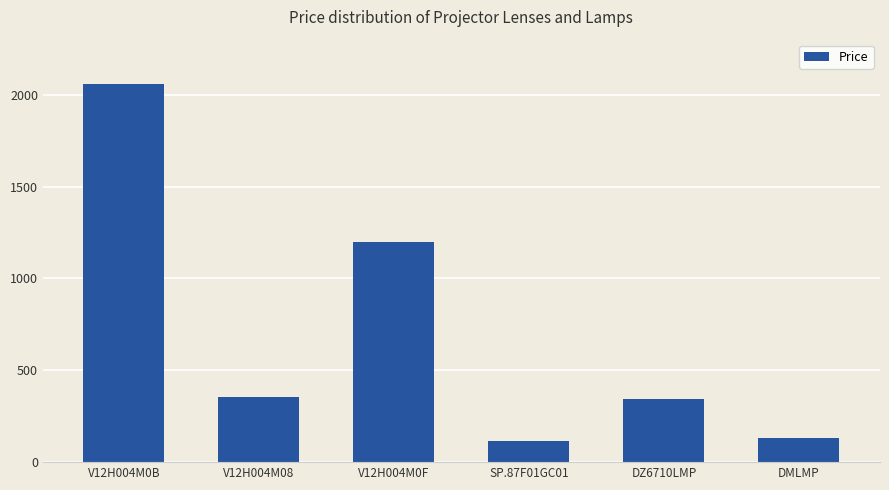

What position from the right is SP.87F01GC01?

3